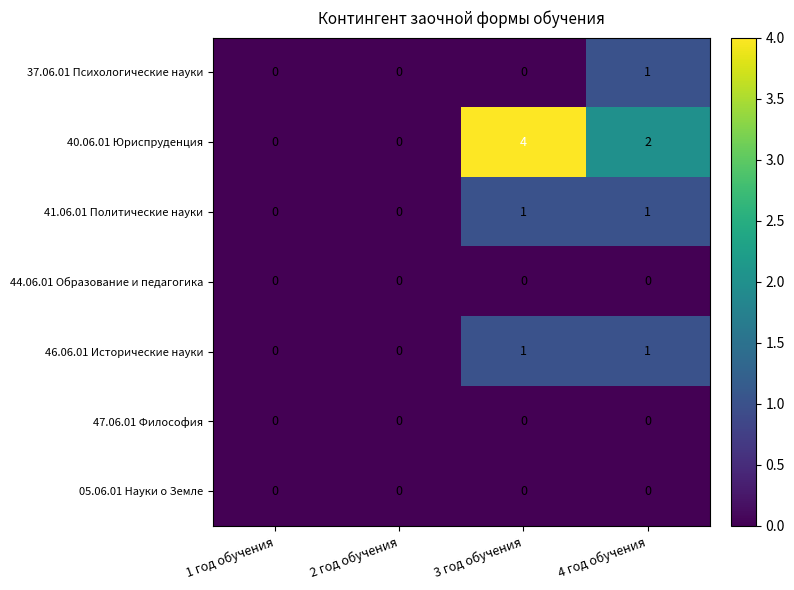

How many data points does each series have?

4